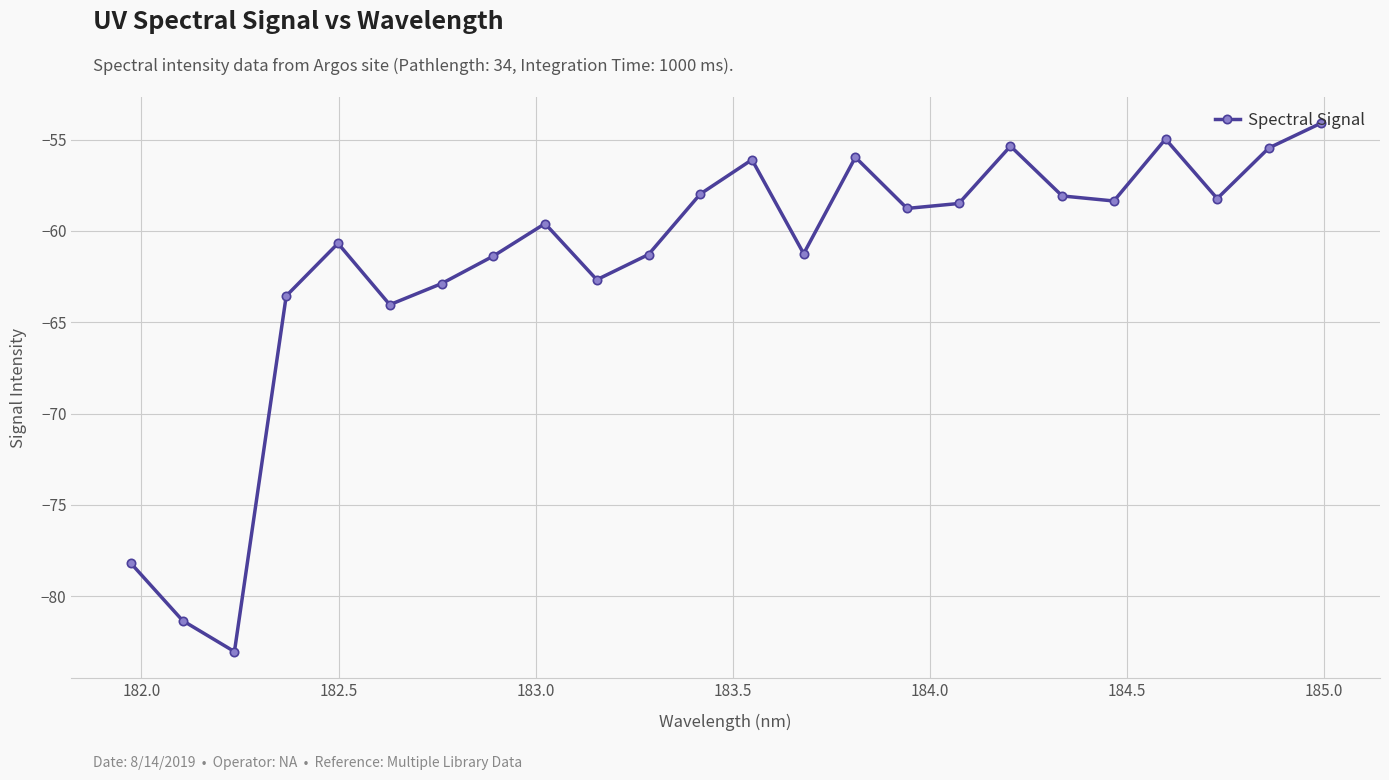

What is the average value?

-61.7